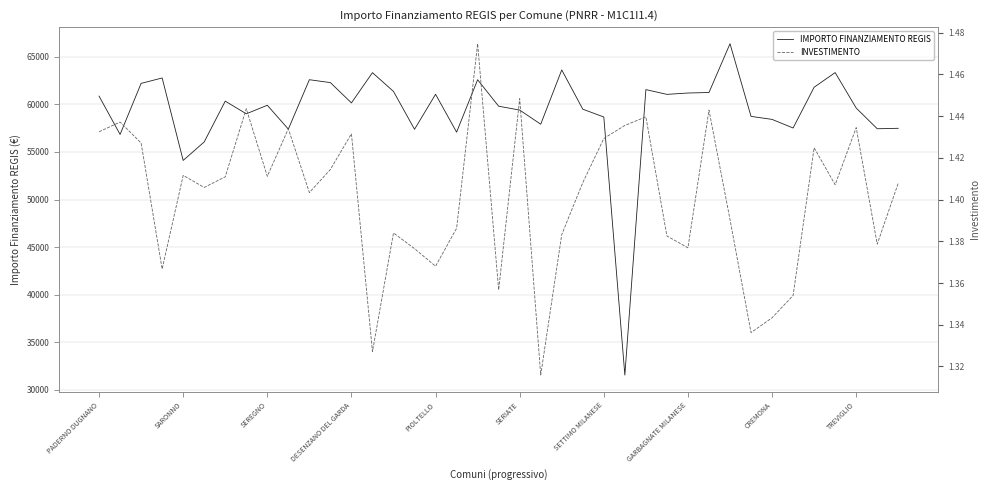

How many interior local peaks does the INVESTIMENTO series have?

12